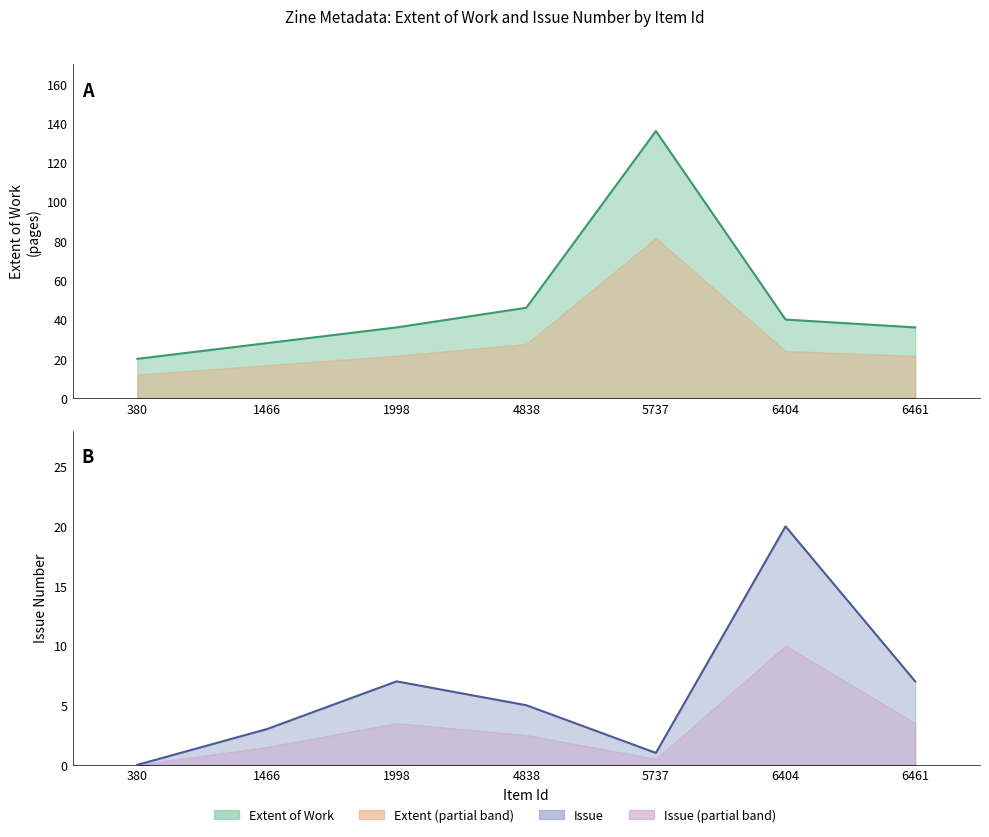

Rank the series at 1998 from highest to lowest value.

Extent of Work, Issue